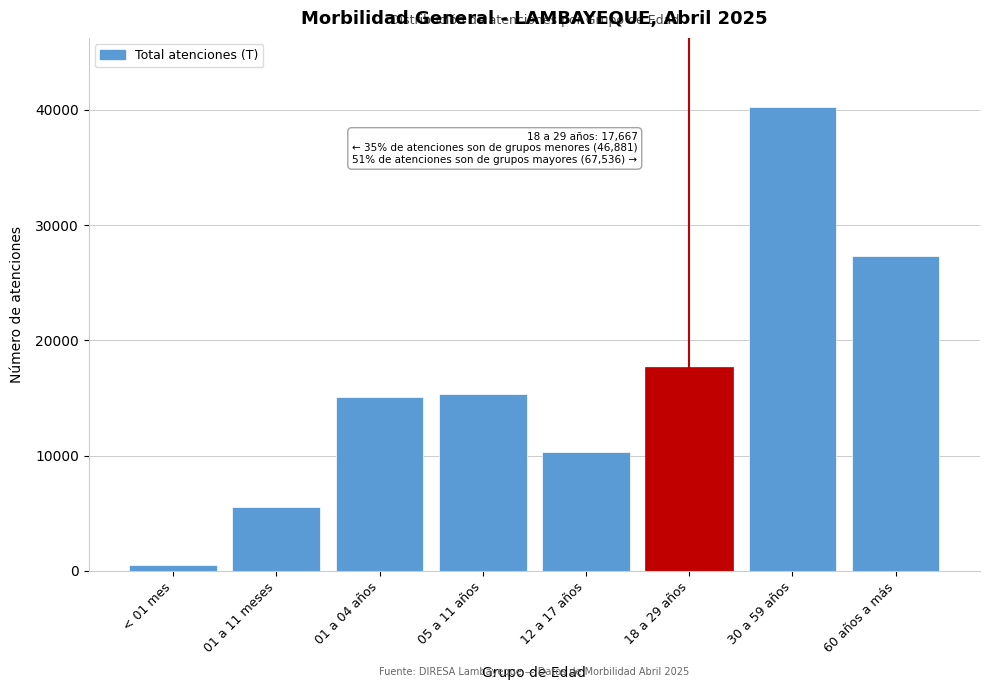

Reading left to right, list all the values displayed in this chart.

< 01 mes=550	01 a 11 meses=5583	01 a 04 años=15120	05 a 11 años=15345	12 a 17 años=10283	18 a 29 años=17667	30 a 59 años=40207	60 años a más=27329